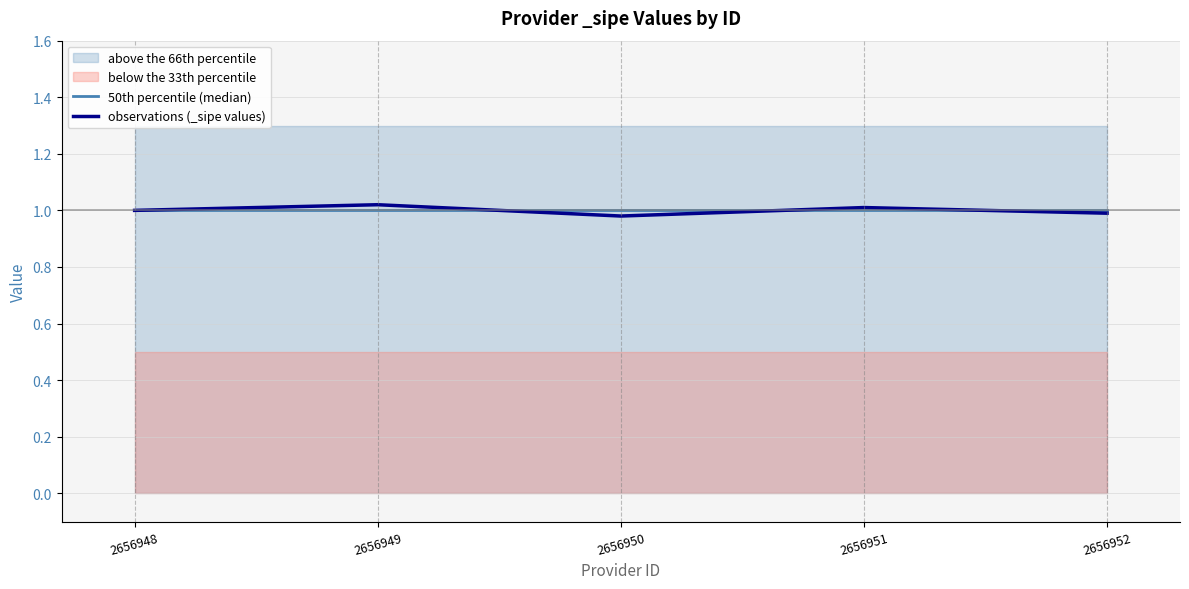

True or false: observations (_sipe values) has a value of 1.0 at 2656948.

True